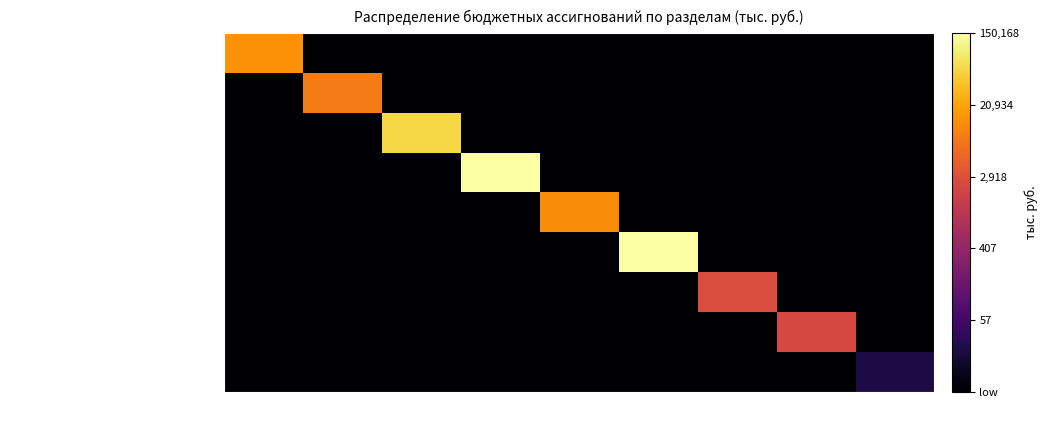

Between 07 and 08, which series saw the biggest shift?

КУЛЬТУРА, КИНЕМАТОГРАФИЯ